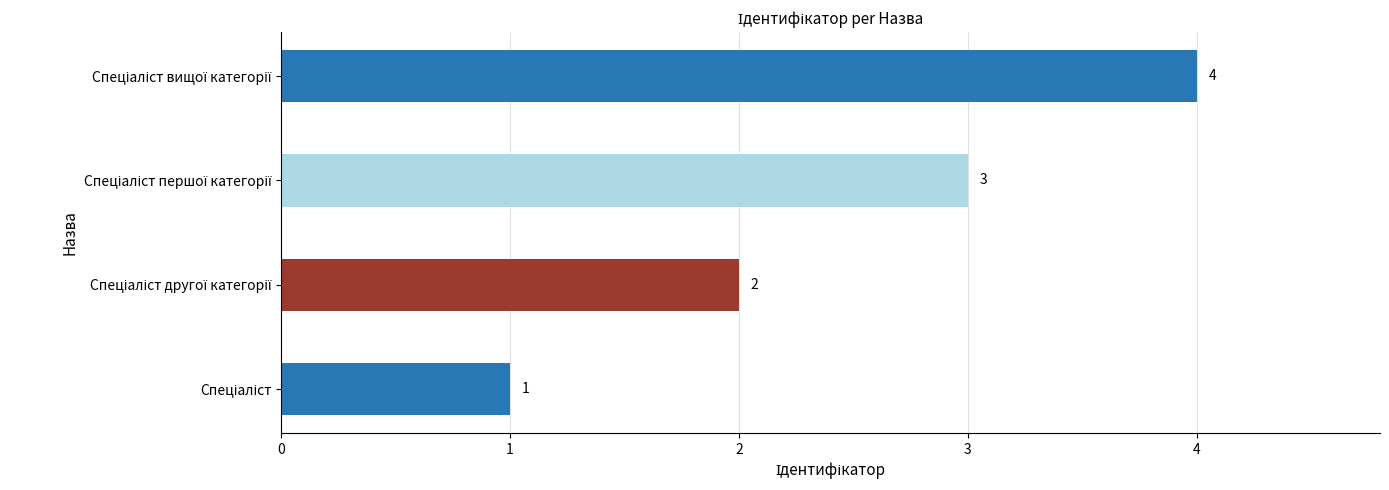

Count the values in the range 2 to 4.

3